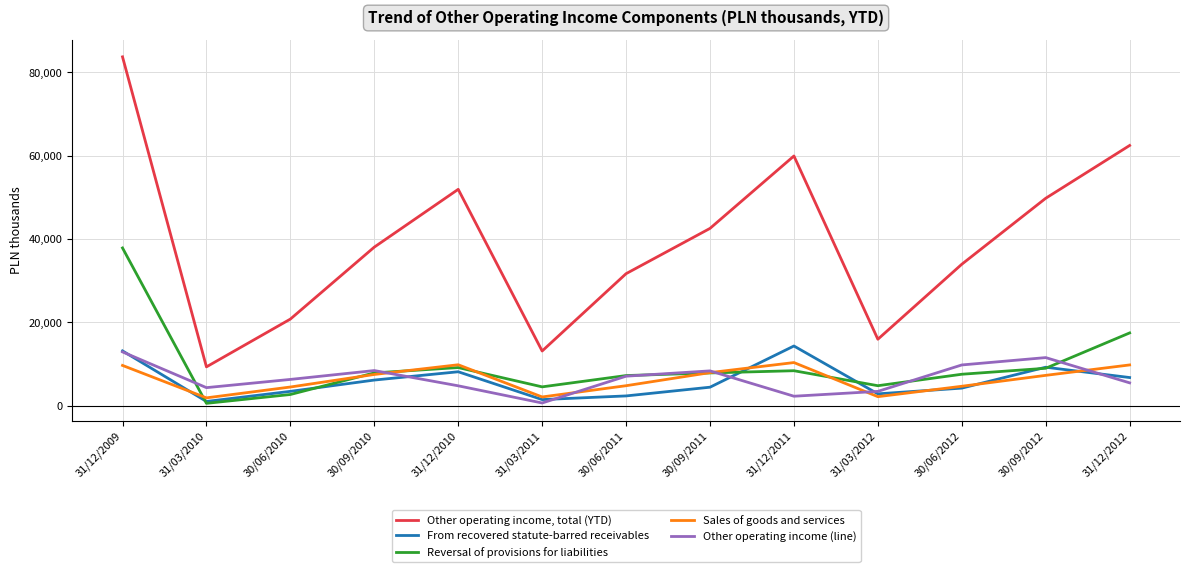

True or false: Sales of goods and services has a value of 13467 at 30/09/2011.

False